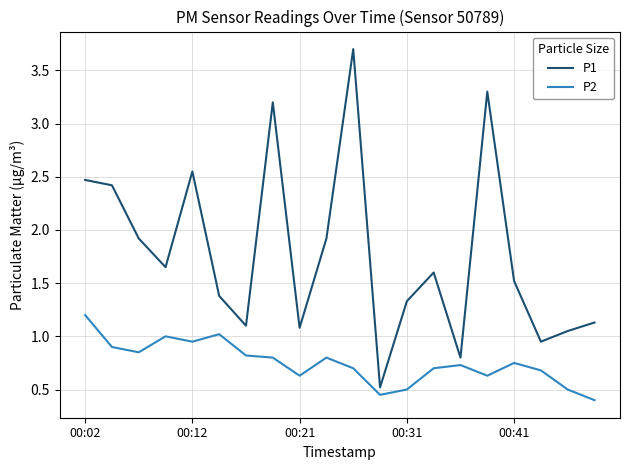

Which series has the largest range (max minus min)?

P1